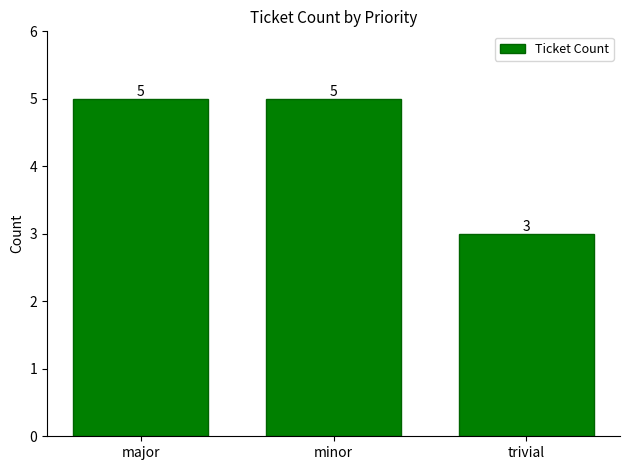

What is the smallest value displayed?

3